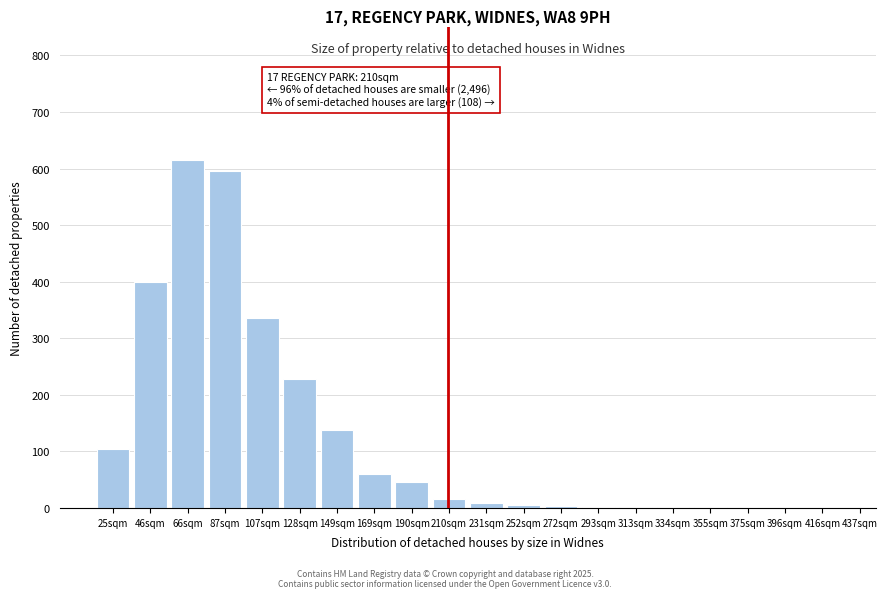

What is the greatest value displayed?

615